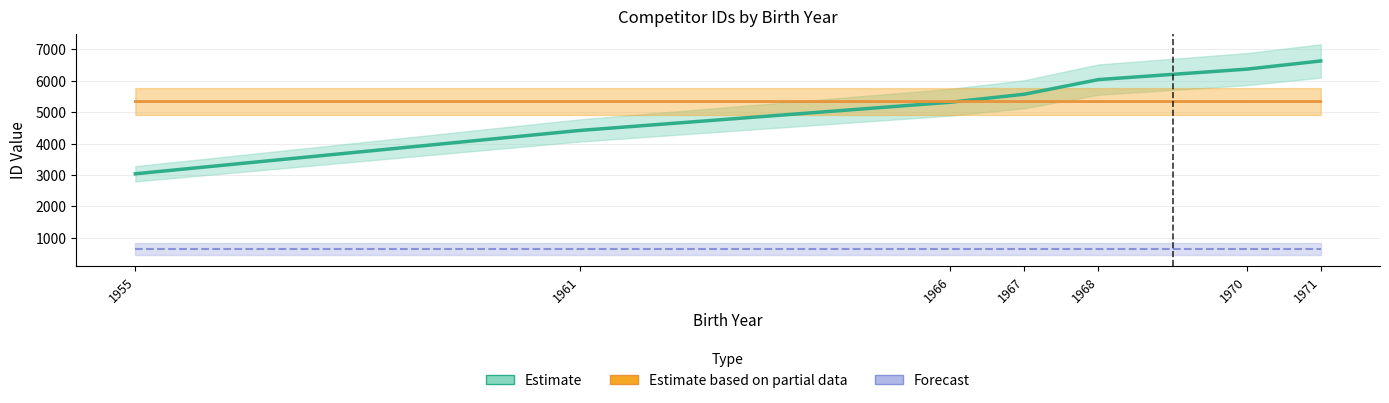

At which category is the sum across all series the highest?

1971